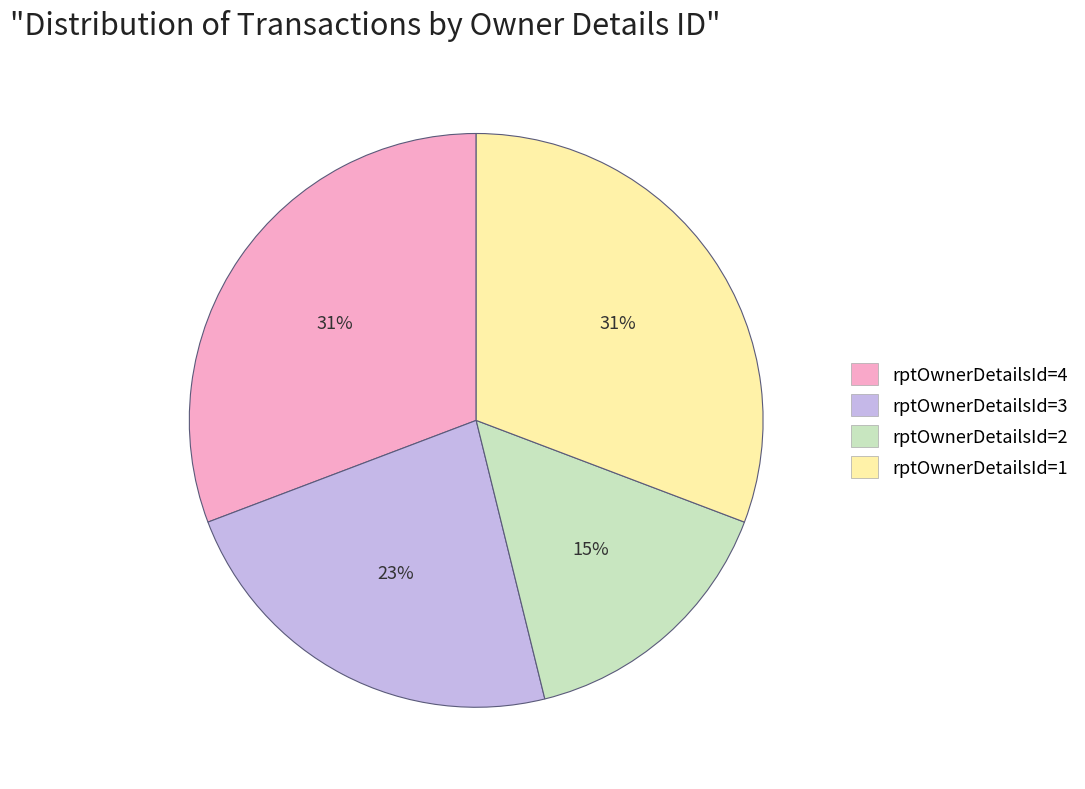

Which category has the smallest portion of the pie?

rptOwnerDetailsId=2